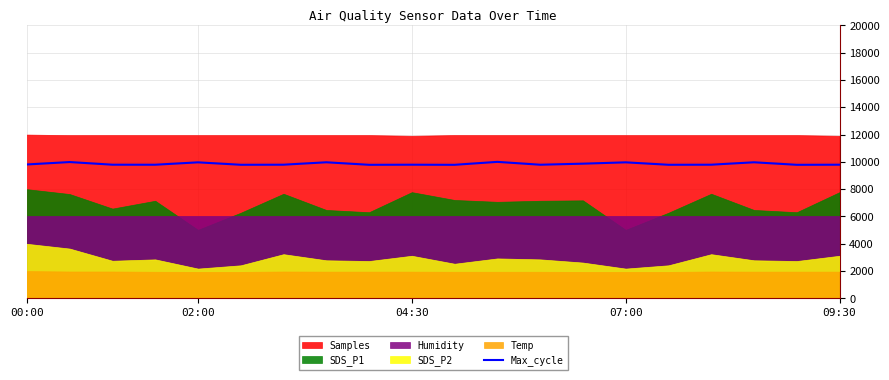

What is the approximate value at 17?

9969.2